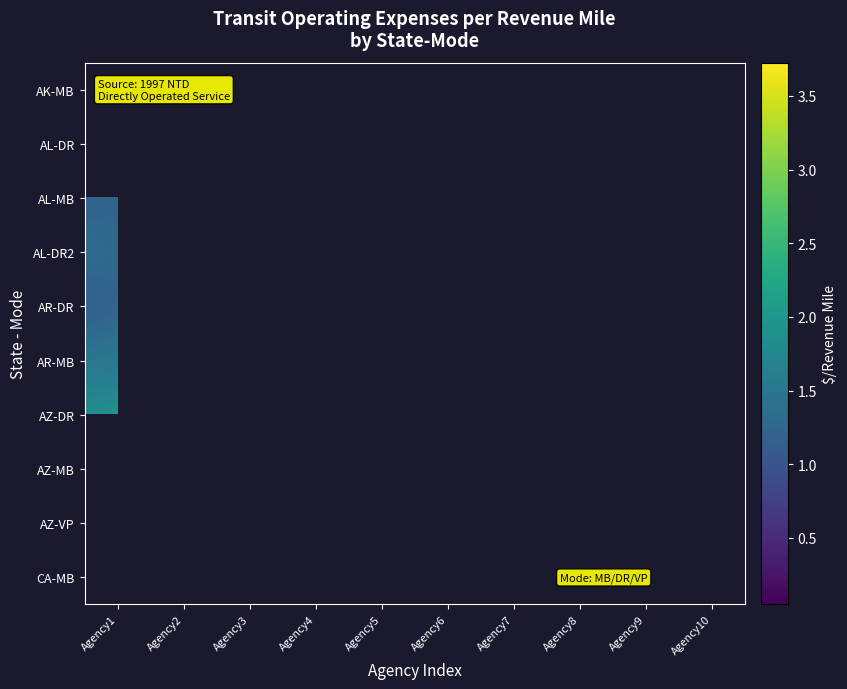

What is the total value across all series at Agency1?

16.1